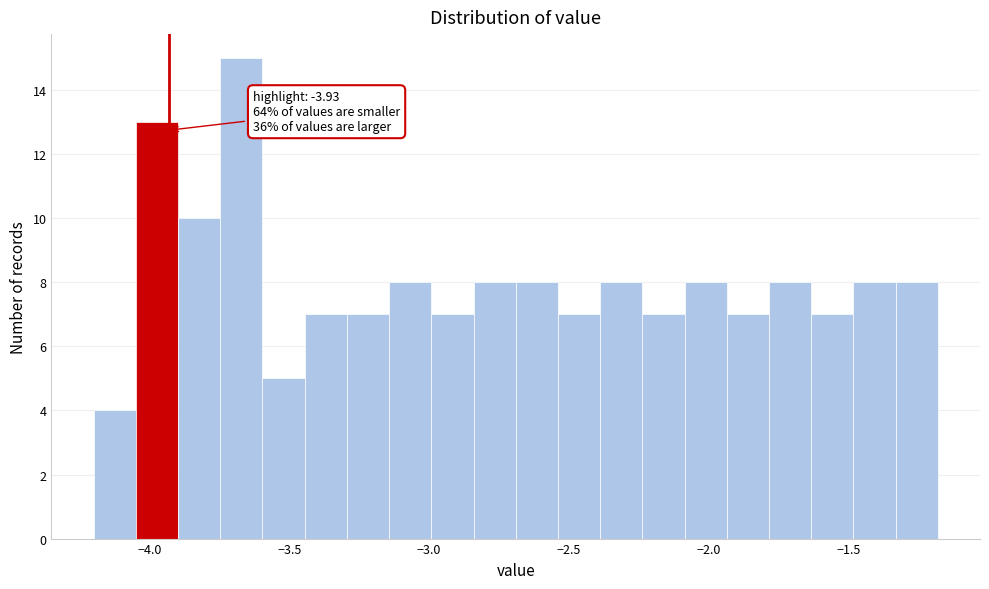

Around what value on the x-axis is the tallest bar? Give the approximate position of its centre, as read against the axis.

-3.65